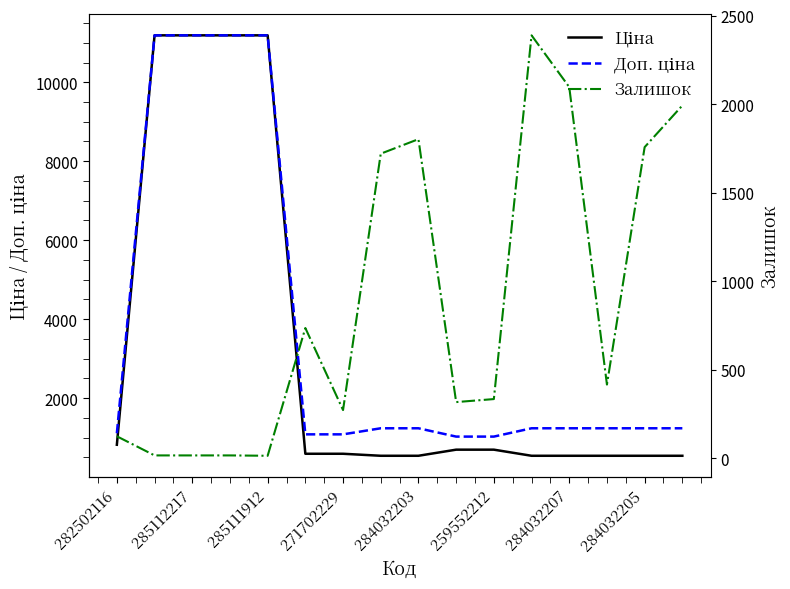

What is the difference between the maximum and minimum values in the Ціна series?

10649.2